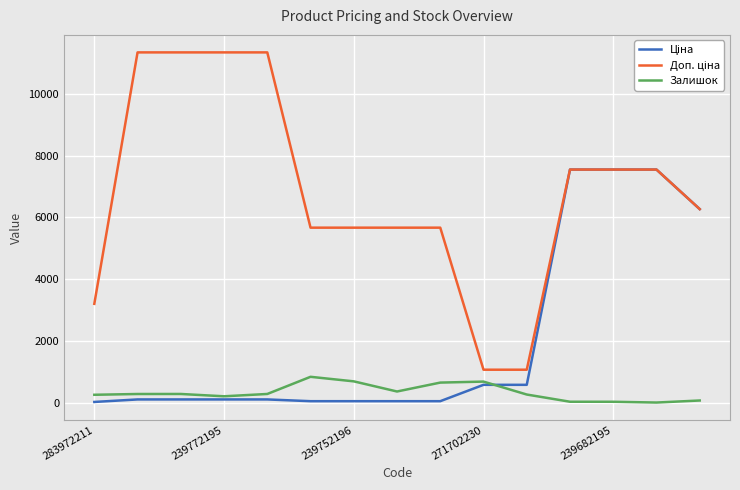

What is the maximum value shown in the chart?

11334.0